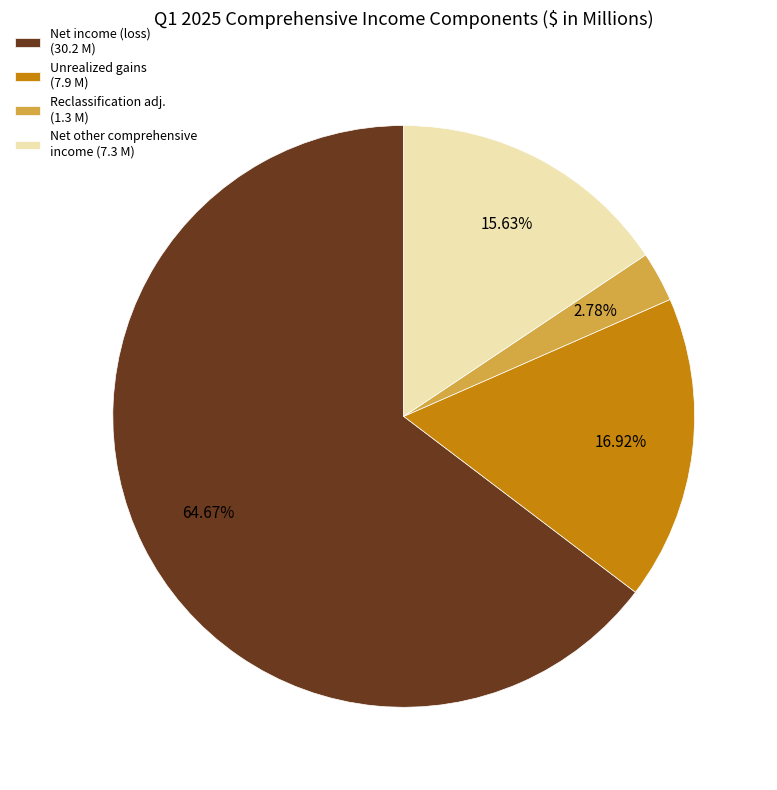

What is the ratio of the value at Net other comprehensive income (7.3 M) to the value at Reclassification adj. (1.3 M)?

5.6